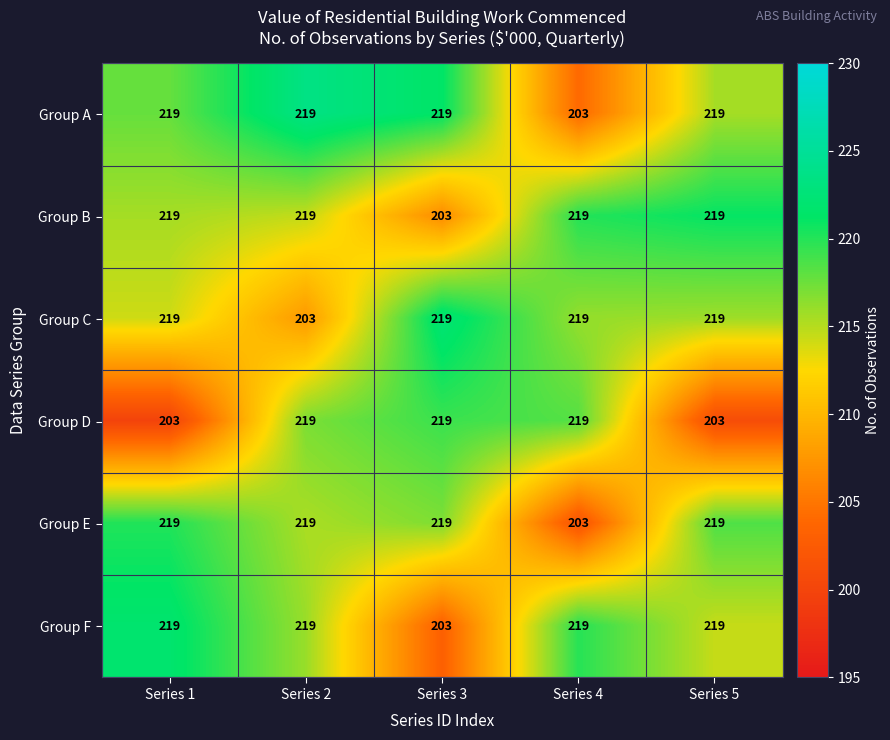

What is the difference between the highest and lowest values at Series 3?

16